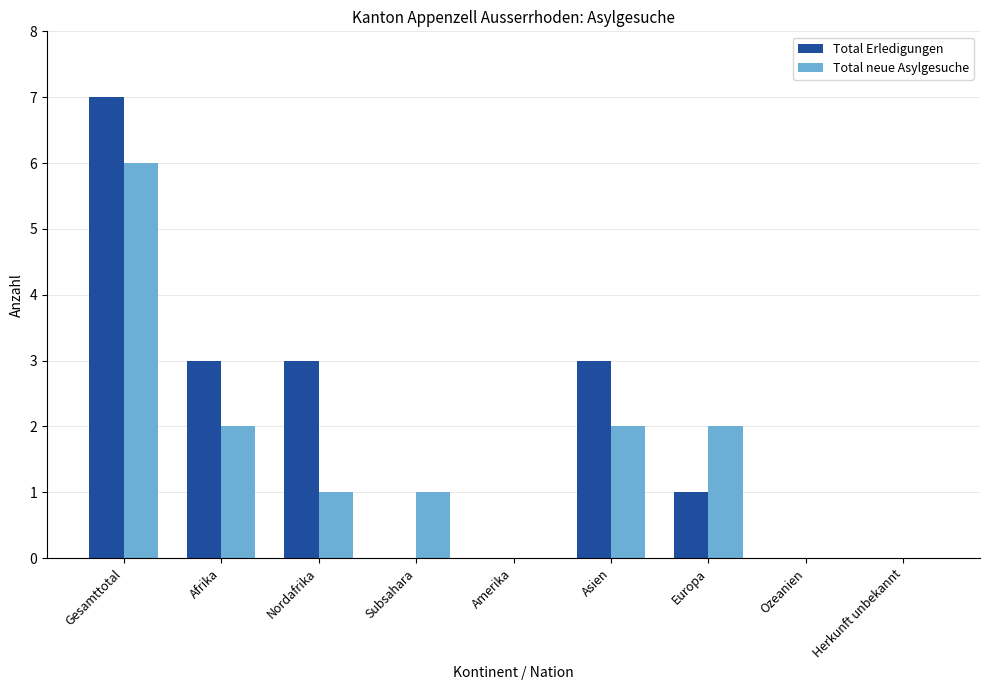

Count the Total neue Asylgesuche values in the range 0 to 2.

8